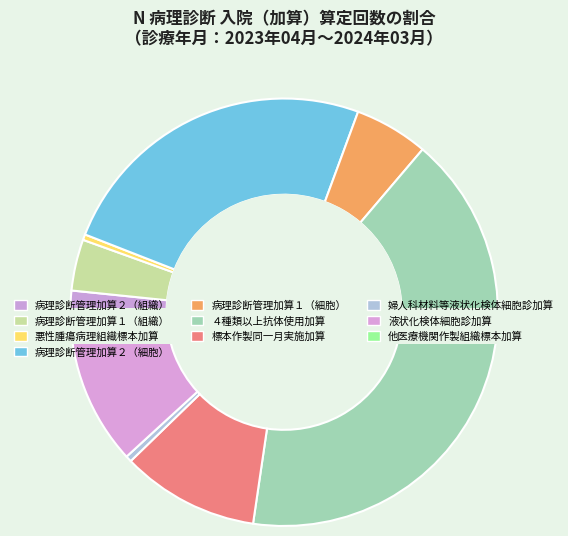

How many segments does this pie chart have?

10